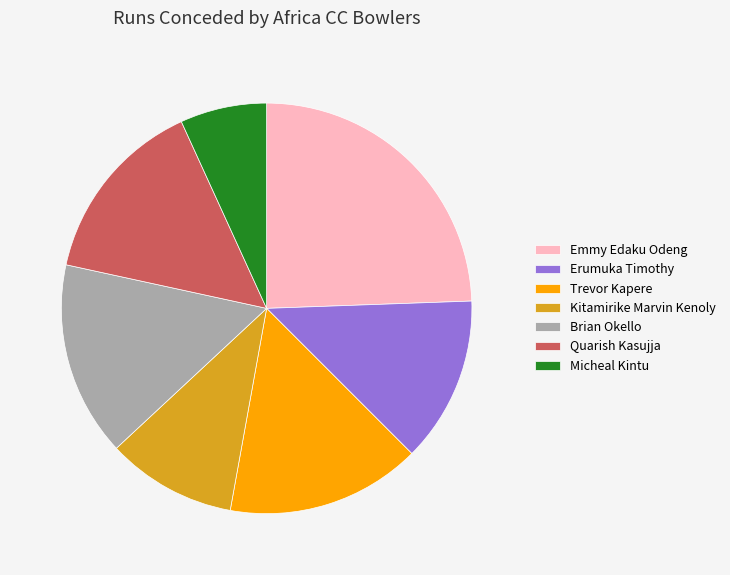

What is the smallest slice in the pie chart?

Micheal Kintu